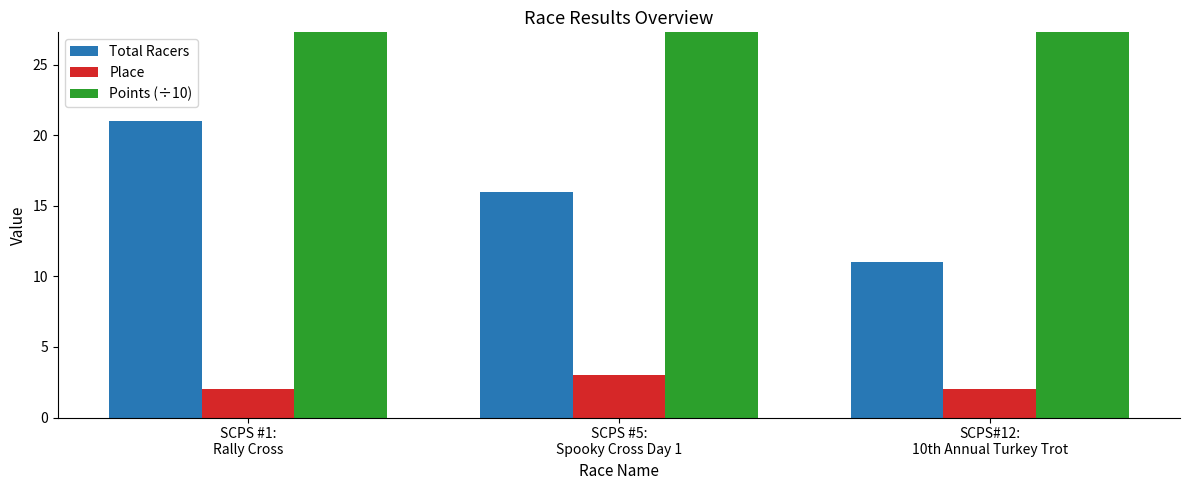

Reading left to right, extract all data points from this chart.

Total Racers: 21.0	16.0	11.0
Place: 2.0	3.0	2.0
Points (÷10): 52.9	53.2	52.5